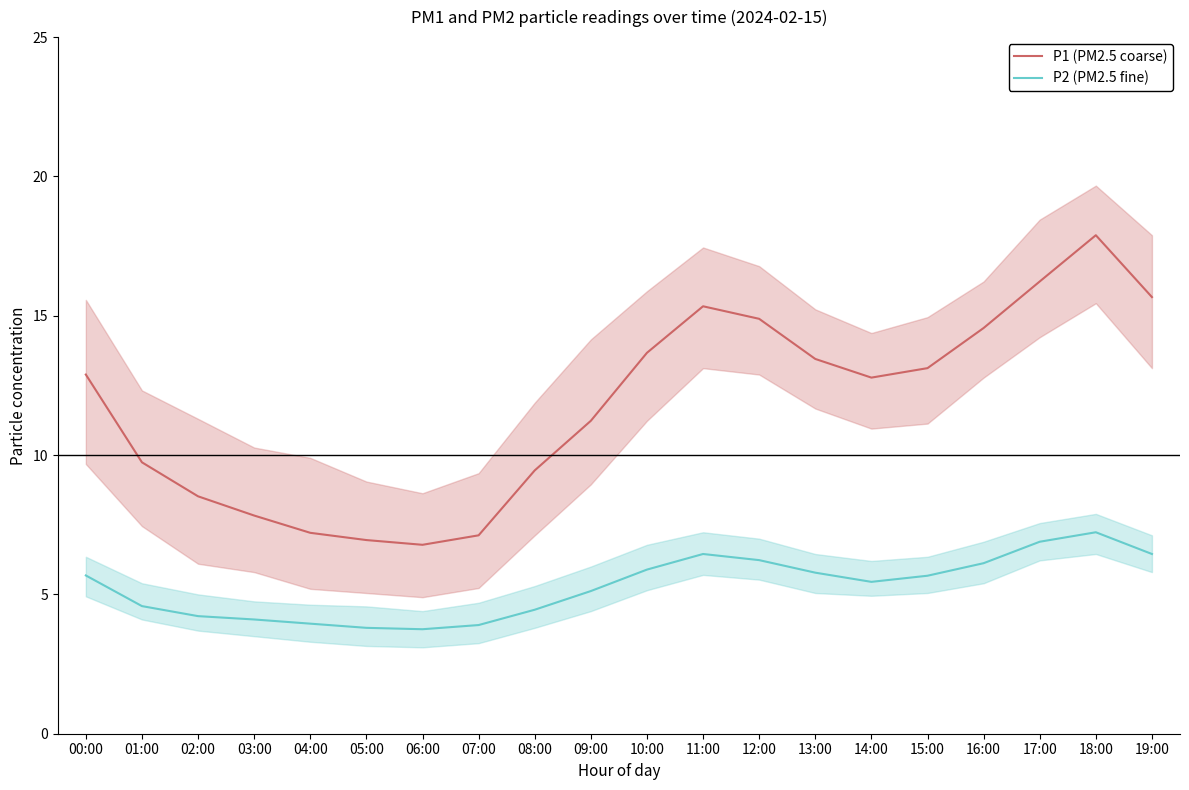

What is the label of the 17th point from the right?

03:00